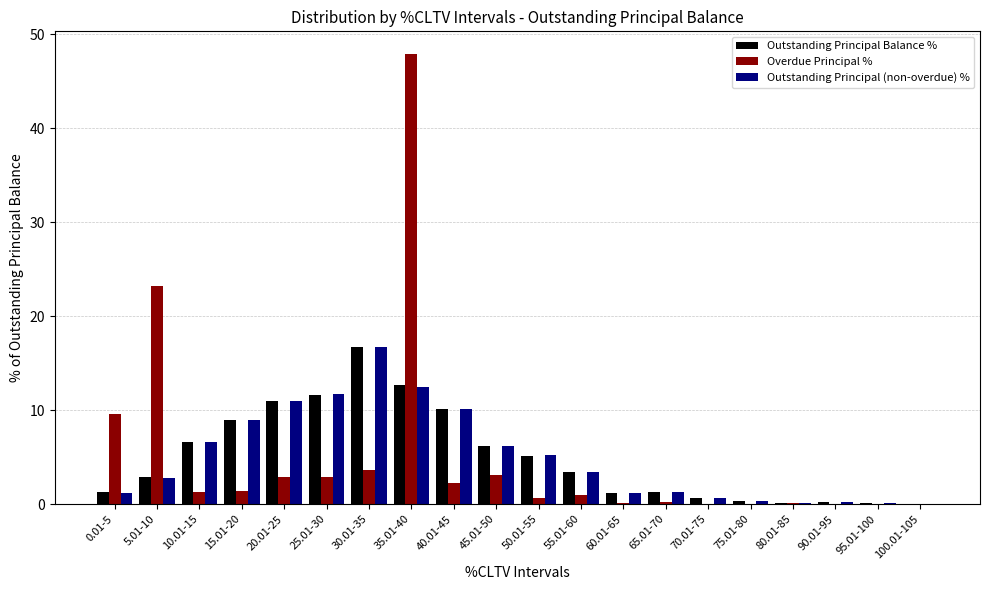

True or false: Outstanding Principal Balance % has a value of 0.2 at 90.01-95.

True